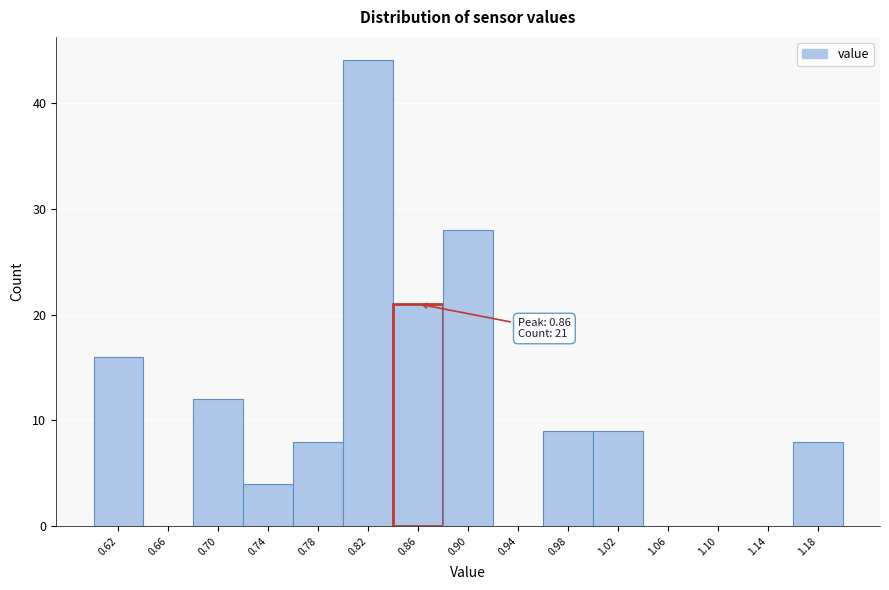

Over which range of the x-axis is the bar tallest?

0.80 to 0.84